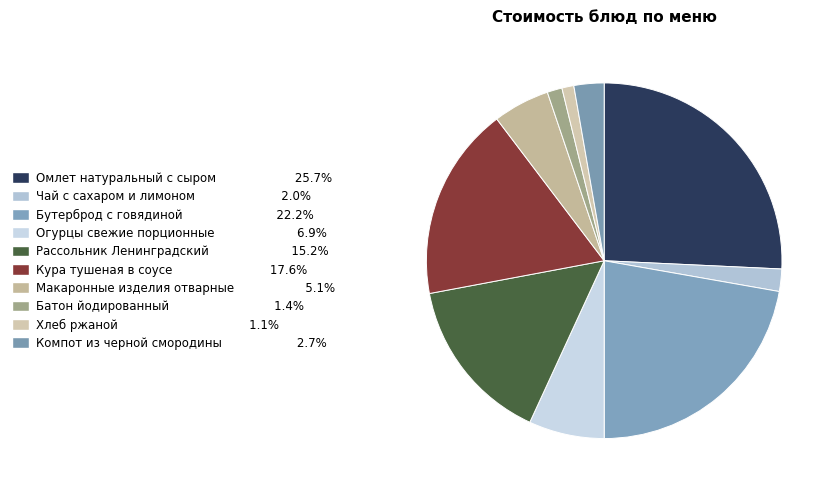

Is Кура тушеная в соусе the majority of the pie?

No